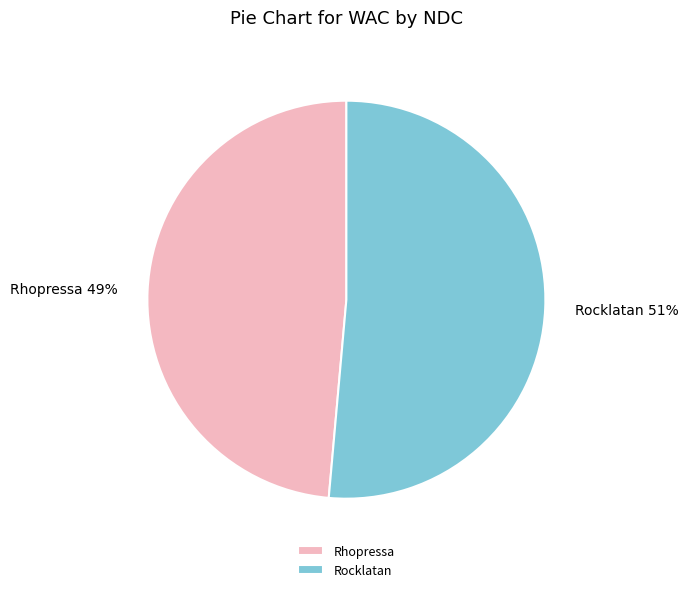

Rank the categories by value from lowest to highest.

Rhopressa, Rocklatan